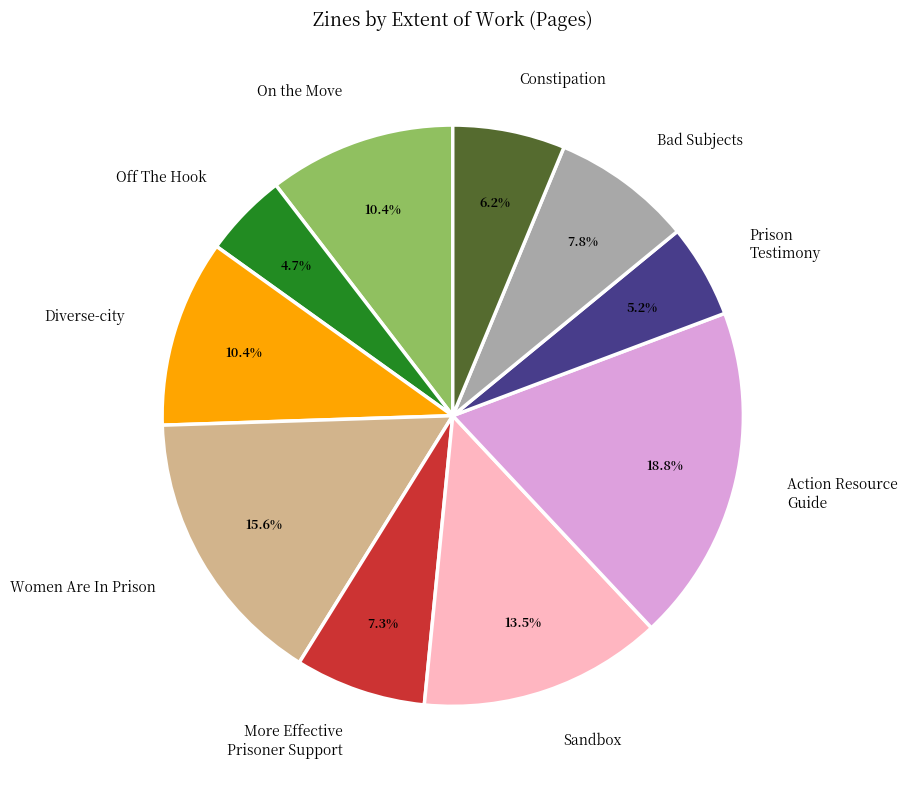

How many slices are in this pie chart?

10